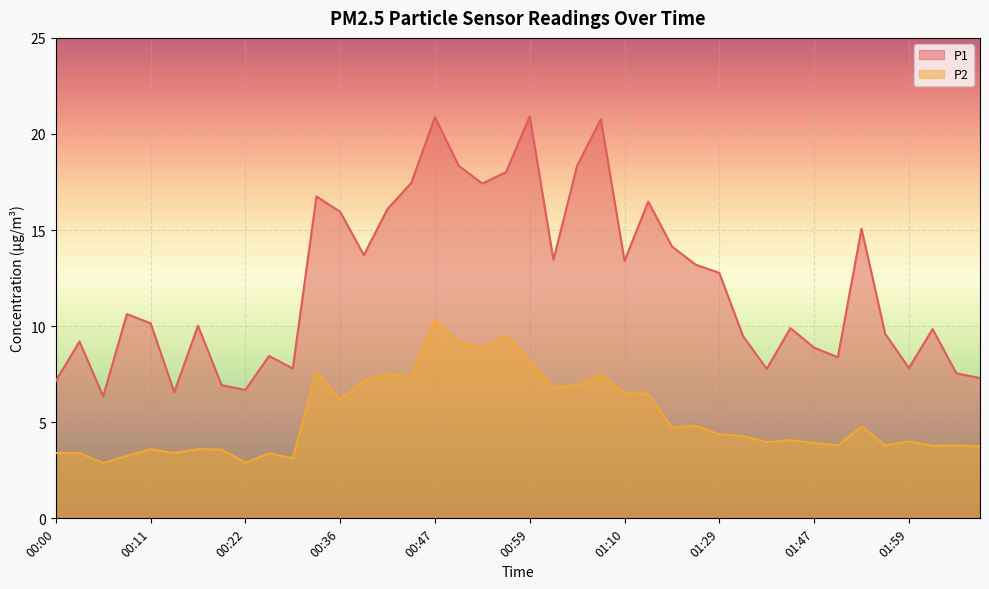

True or false: P1 and P2 intersect in this chart.

False